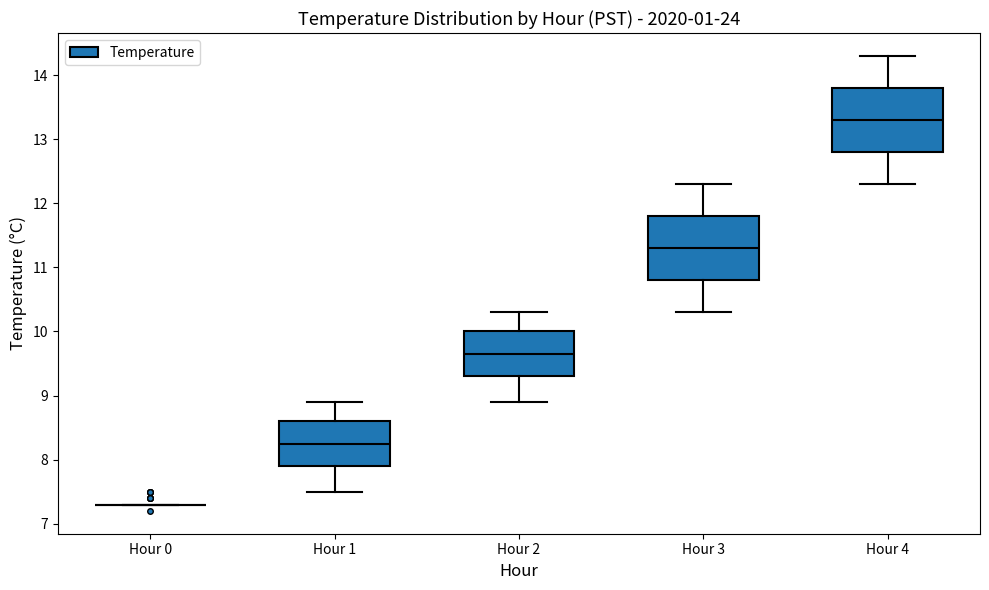

Reading left to right, transcribe this box plot: for each box, give where its median line is, the range the box spans, and where its two whiskers end, as read against the y-axis. The values are not printed on the chart, so give them approximately, as read against the axis.

Hour 0: box collapsed to a line at 7.3, whiskers 7.3 to 7.3
Hour 1: median 8.3, box 7.9 to 8.6, whiskers 7.5 to 8.9
Hour 2: median 9.7, box 9.3 to 10.0, whiskers 8.9 to 10.3
Hour 3: median 11.3, box 10.8 to 11.8, whiskers 10.3 to 12.3
Hour 4: median 13.3, box 12.8 to 13.8, whiskers 12.3 to 14.3